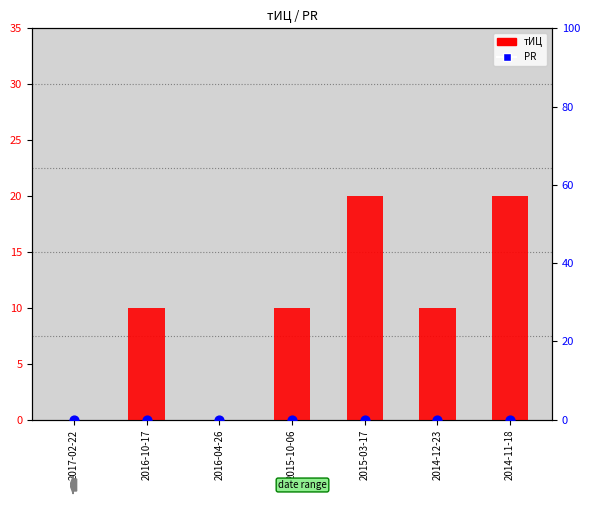

What are all the series names shown in the legend?

тИЦ, PR